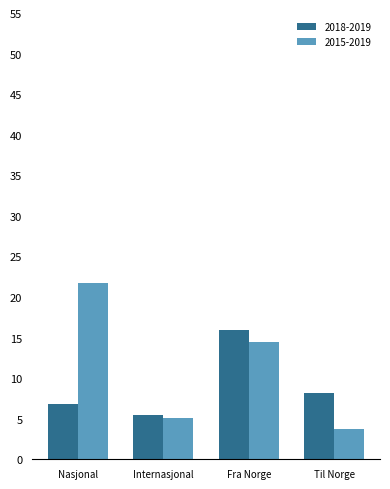

At Til Norge, list the series in order from smallest to largest.

2015-2019, 2018-2019